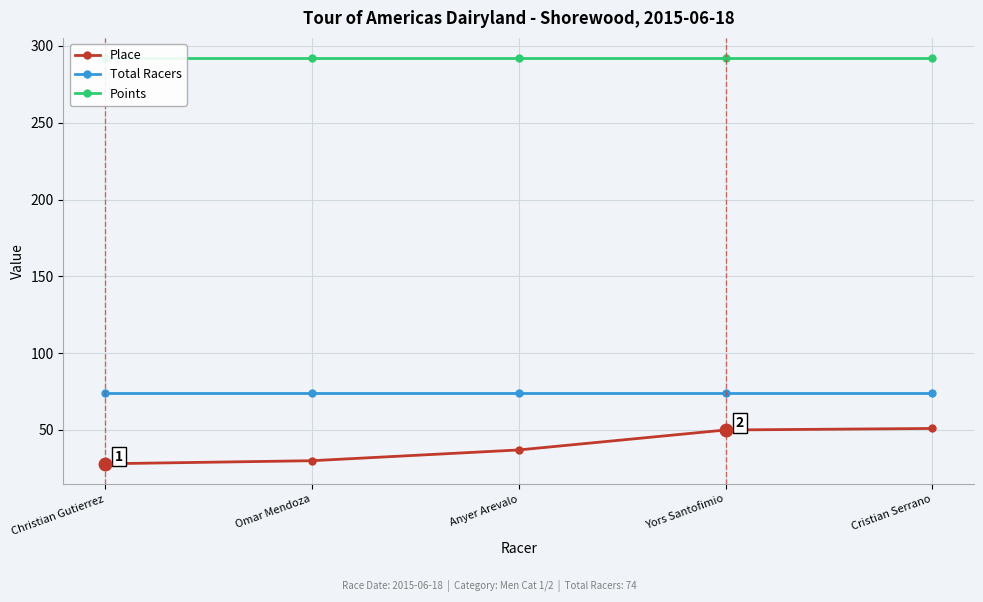

Between Omar Mendoza and Anyer Arevalo, which series saw the biggest shift?

Place